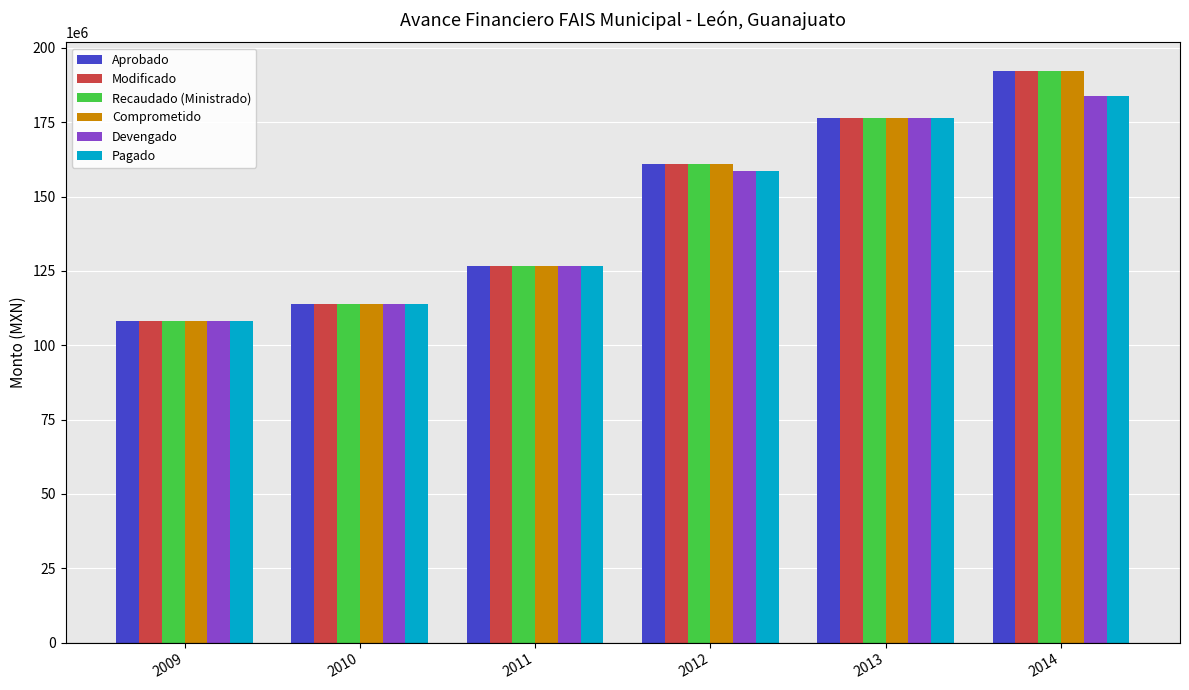

Is the value of Aprobado at 2014 greater than the value of Pagado at 2012?

Yes